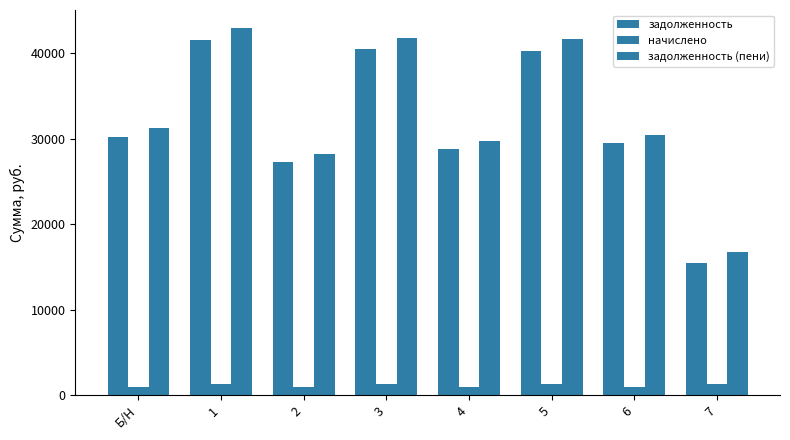

How many values in the задолженность (пени) series are below 31197?

4